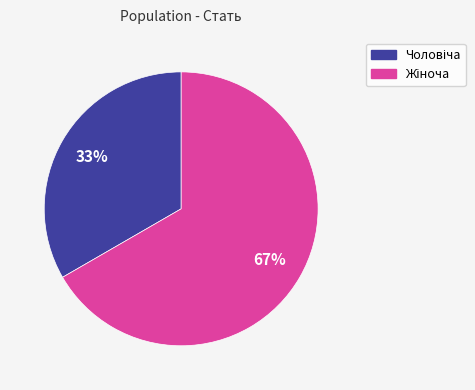

To the nearest percent, what is the average slice percentage?

50%